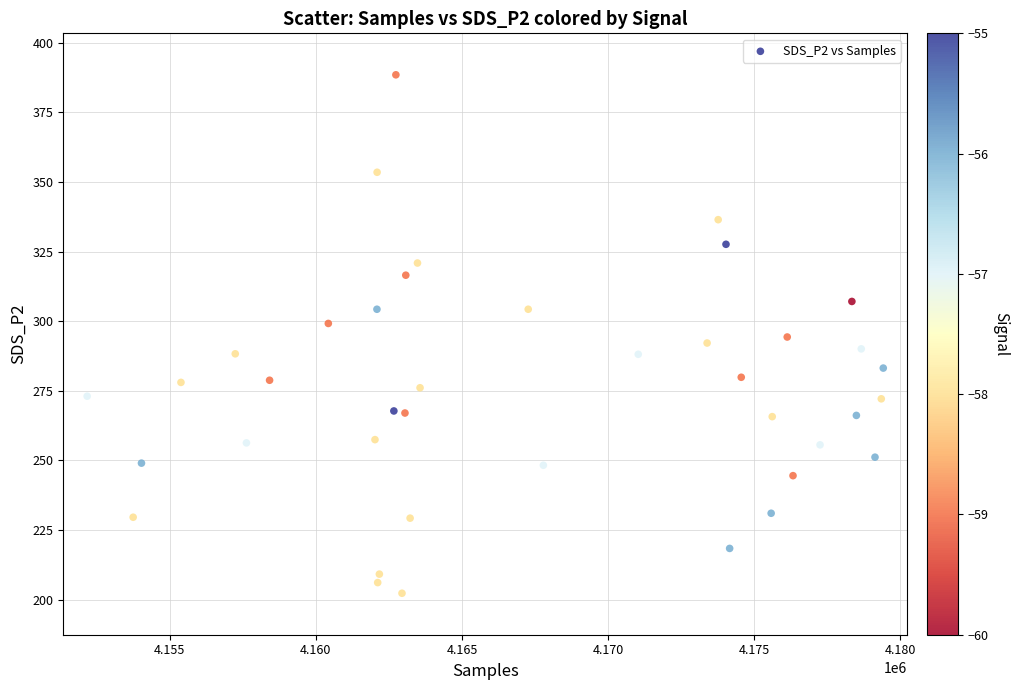

What is the range of X values (max minus min)?

27237.0